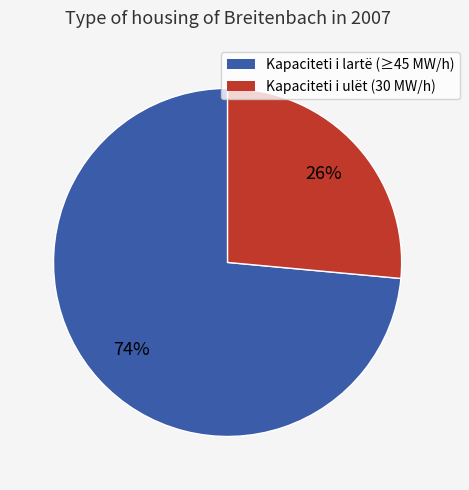

To the nearest percent, what is the average slice percentage?

50%